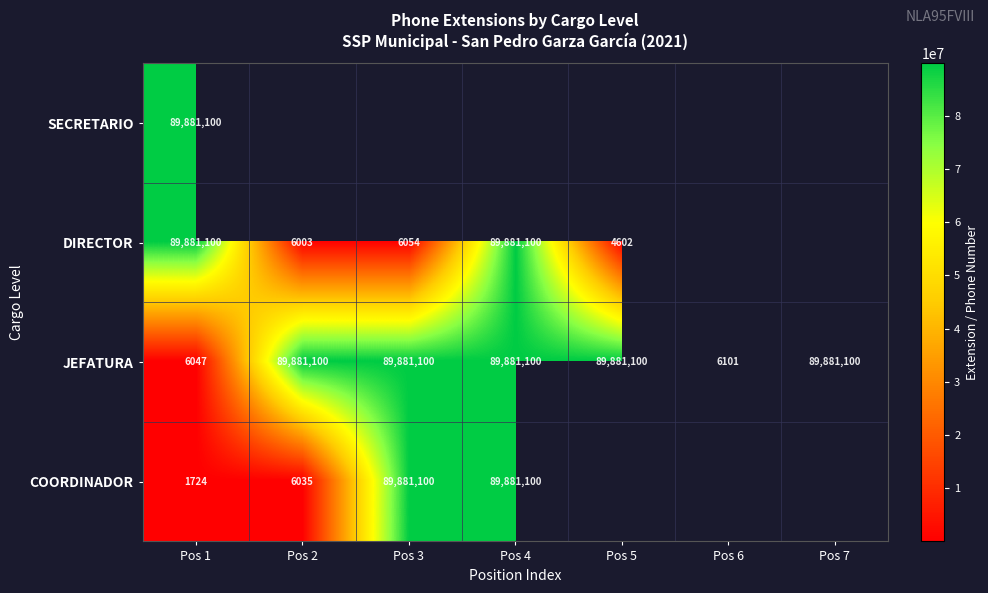

Is the value of DIRECTOR at Pos 3 greater than the value of COORDINADOR at Pos 1?

Yes